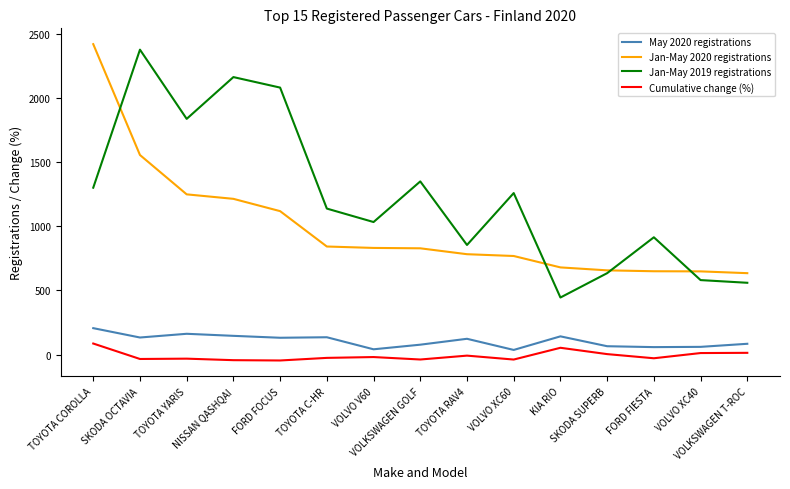

Which series has the largest total across all categories?

Jan-May 2019 registrations